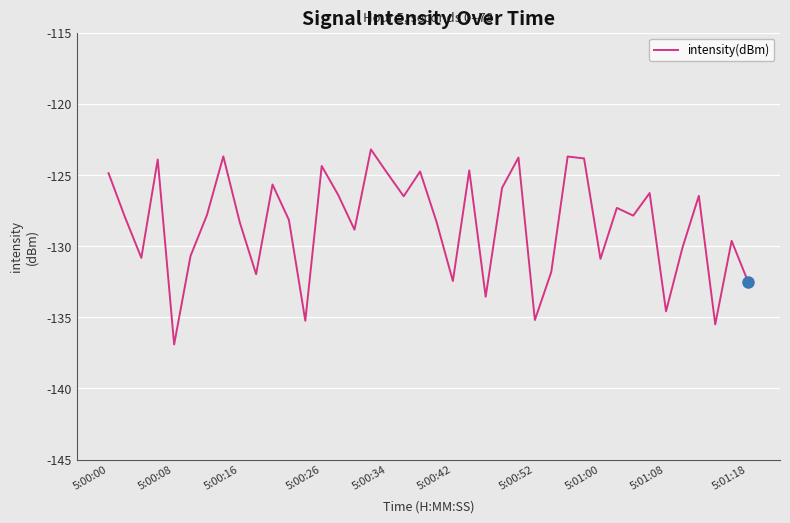

What is the smallest value displayed?

-136.9